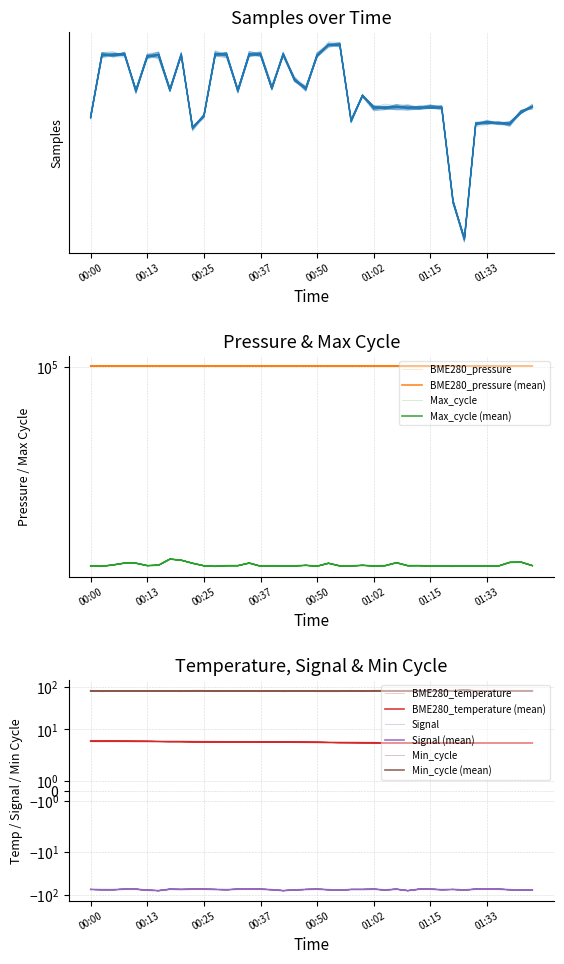

What is the total value across all series at 01:07?

1907569.0